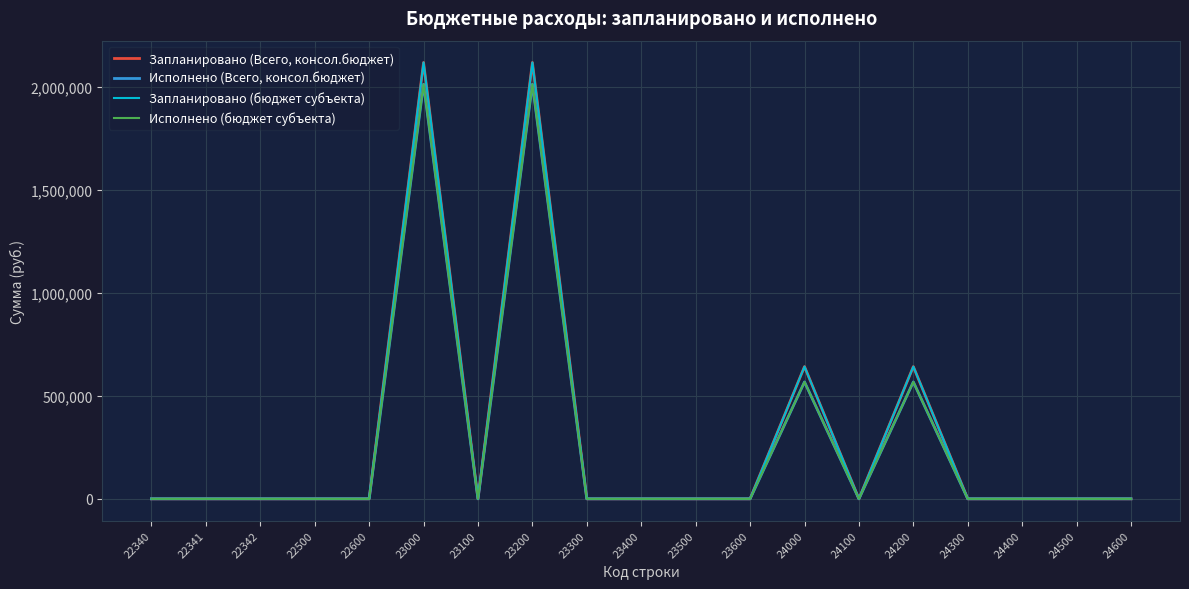

Is this an area chart (filled region under the line)?

No